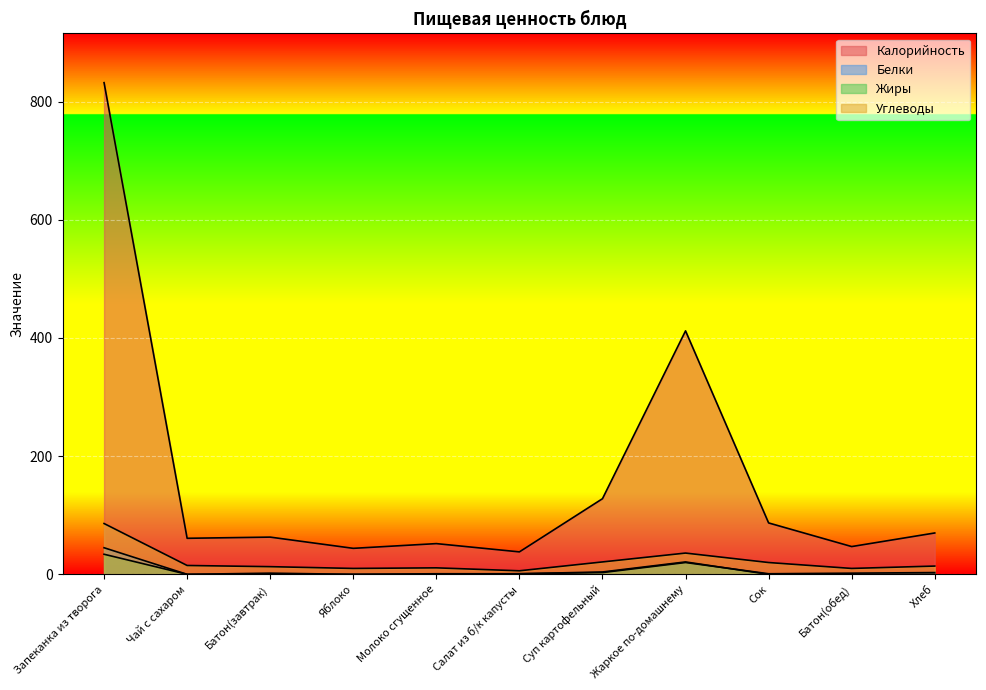

Is it true that Жиры equals 0 at Сок?

True